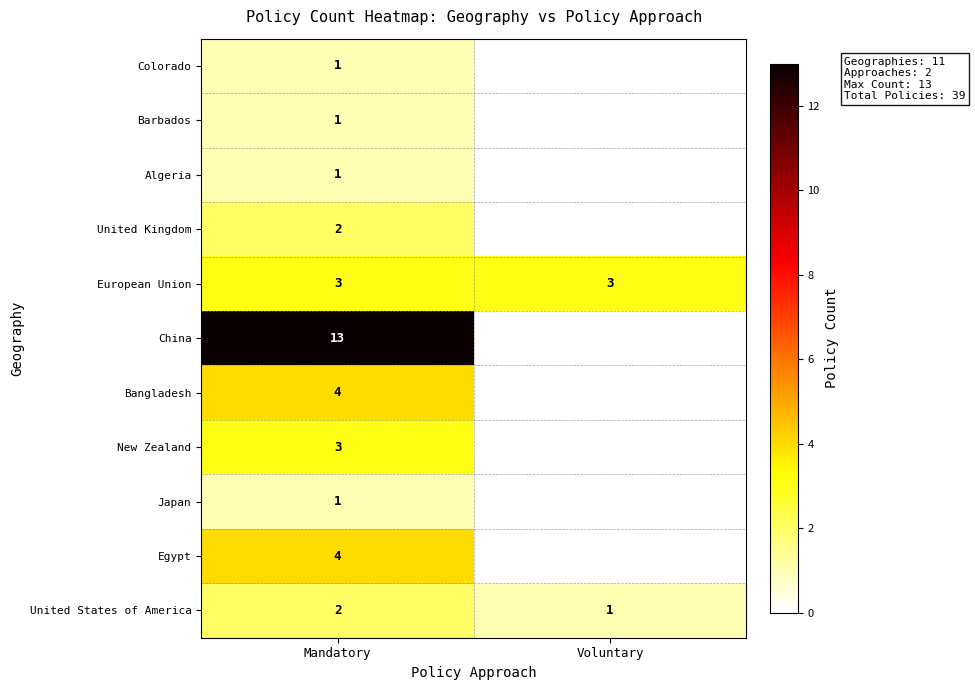

What is the spread (max minus min) of values at Mandatory?

12